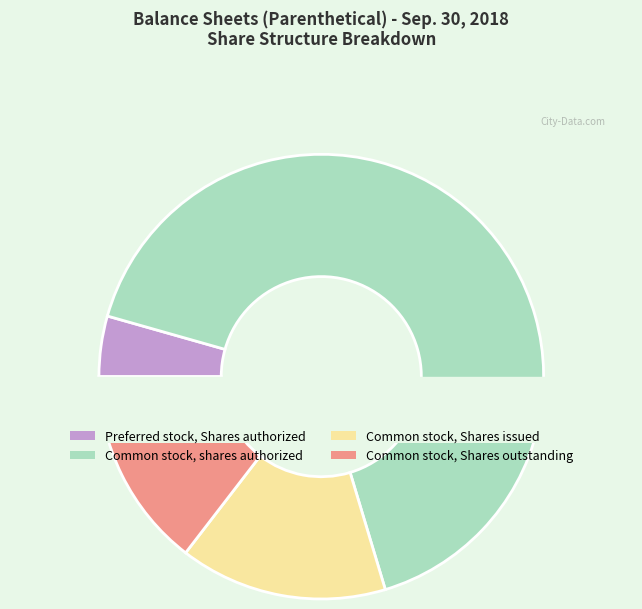

What percentage do Common stock, shares authorized and Common stock, Shares issued together represent?

81.0%